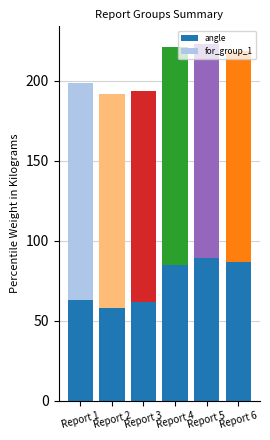

What is the value of the 3rd bar from the left?

62